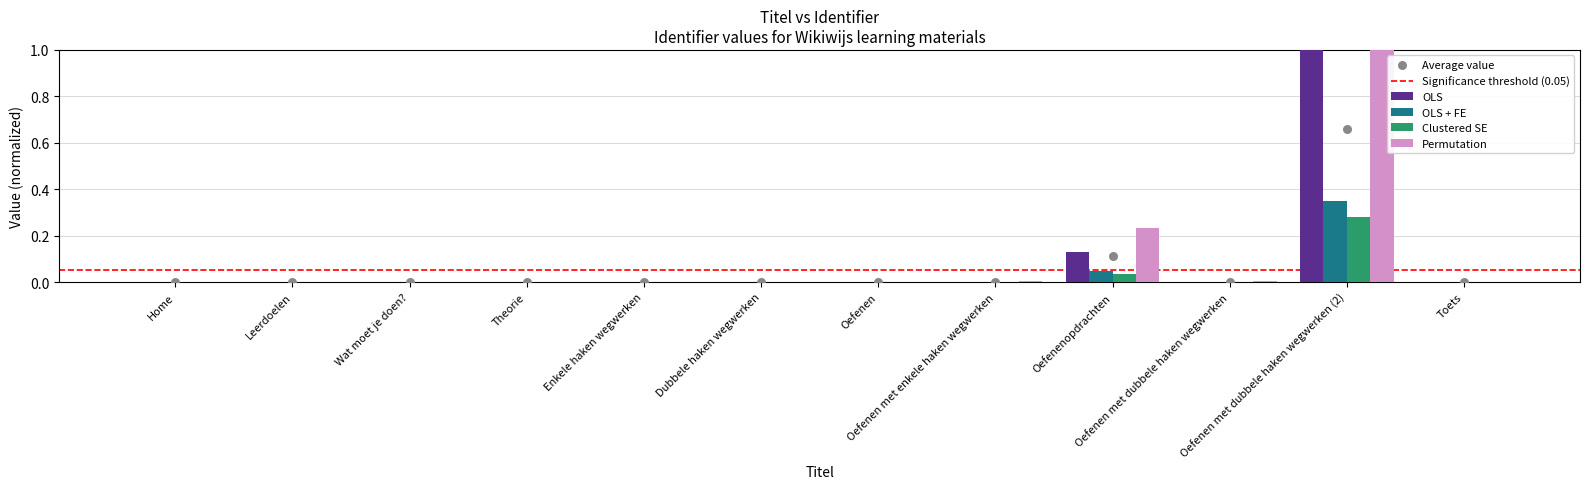

Between Oefenenopdrachten and Enkele haken wegwerken, which is larger?

Oefenenopdrachten